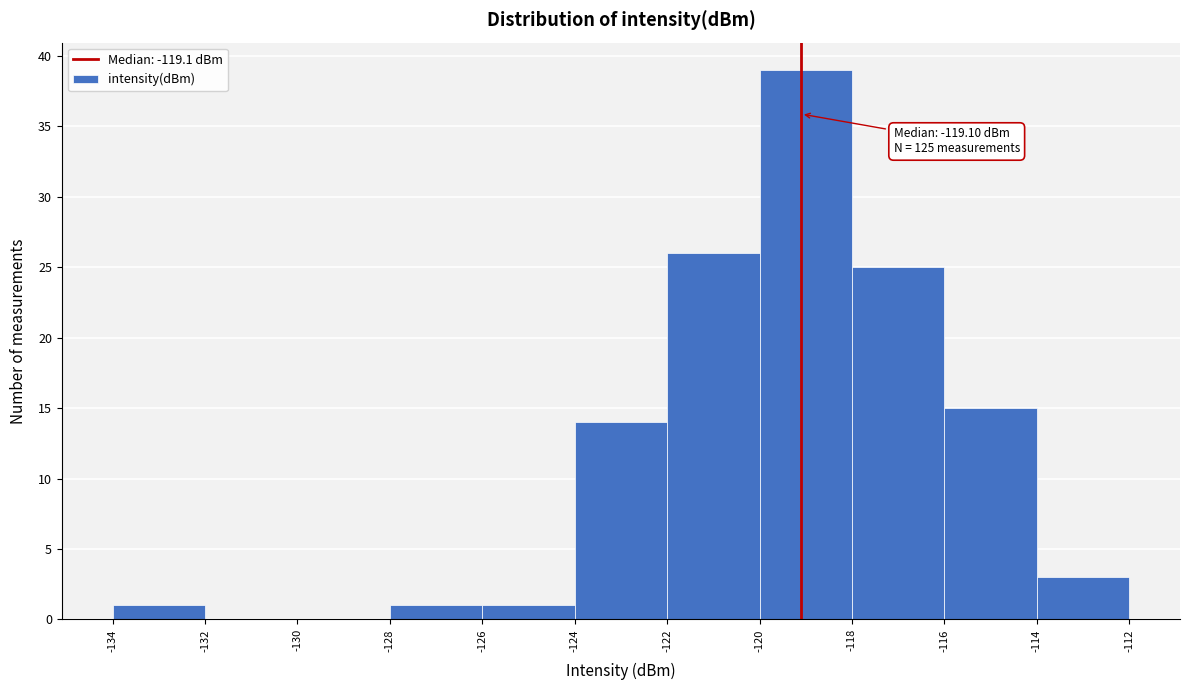

Over which range of the x-axis is the bar tallest?

-120 to -118